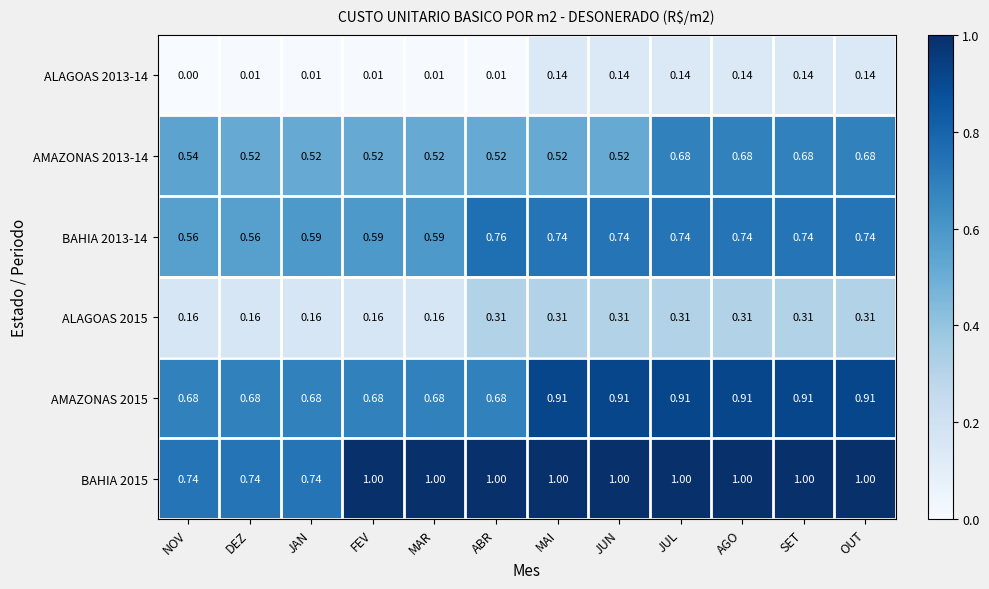

Which label corresponds to the smallest value in the chart?

NOV